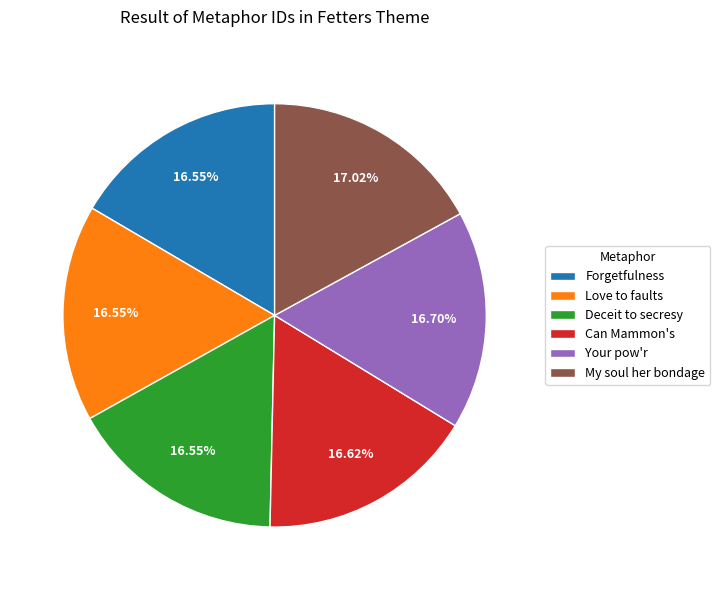

Count the number of slices in the pie.

6